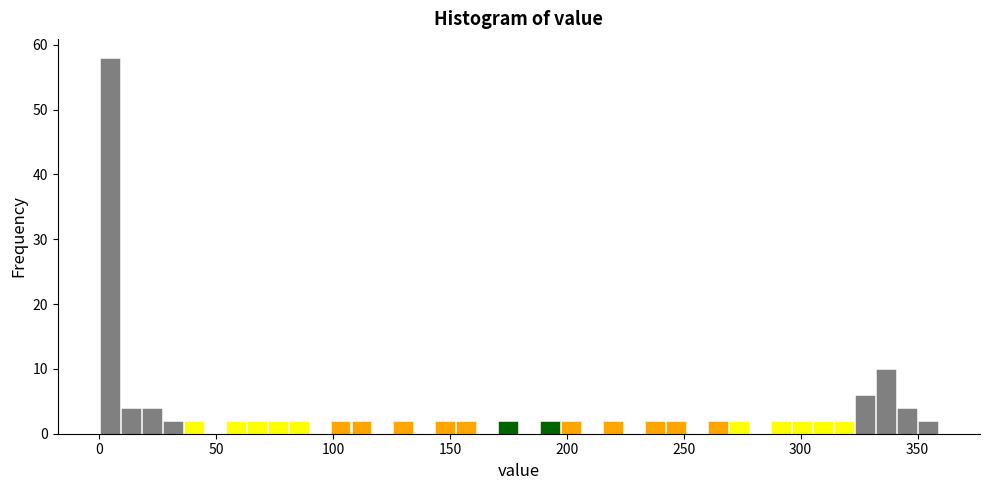

Read against the x-axis, roughly where is the centre of the tallest bar?

5